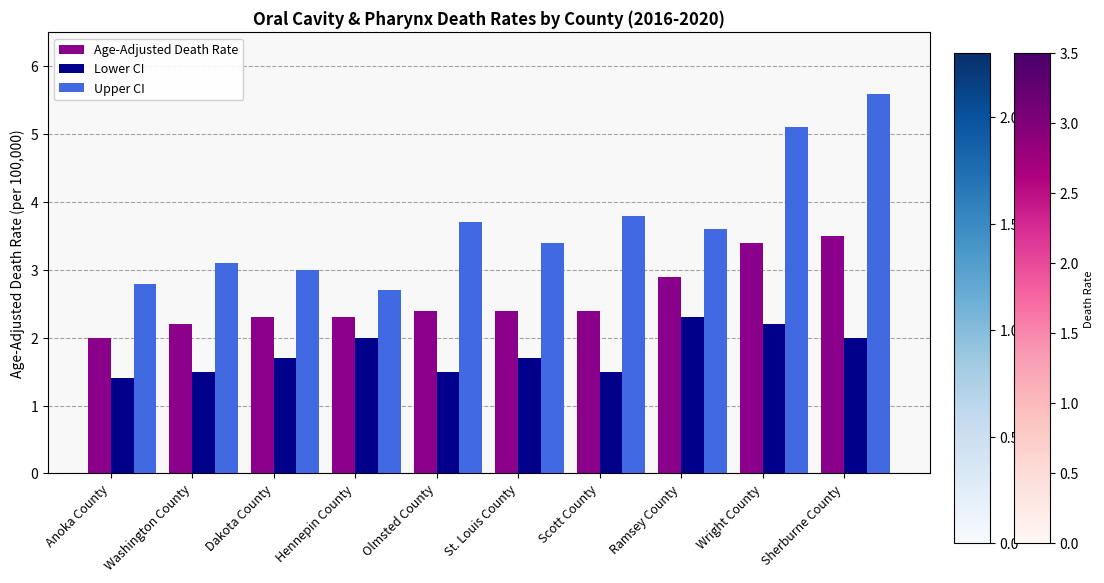

What is the average value of the Lower CI series?

1.8